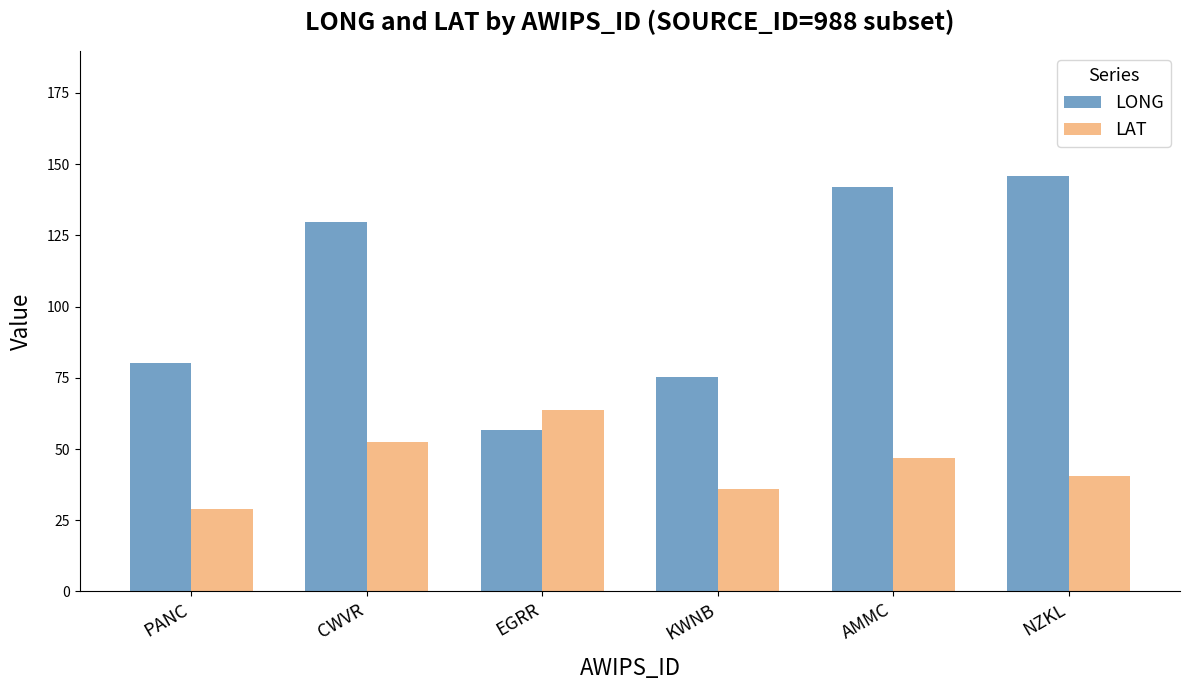

Where does the LONG series first go above 129?

CWVR